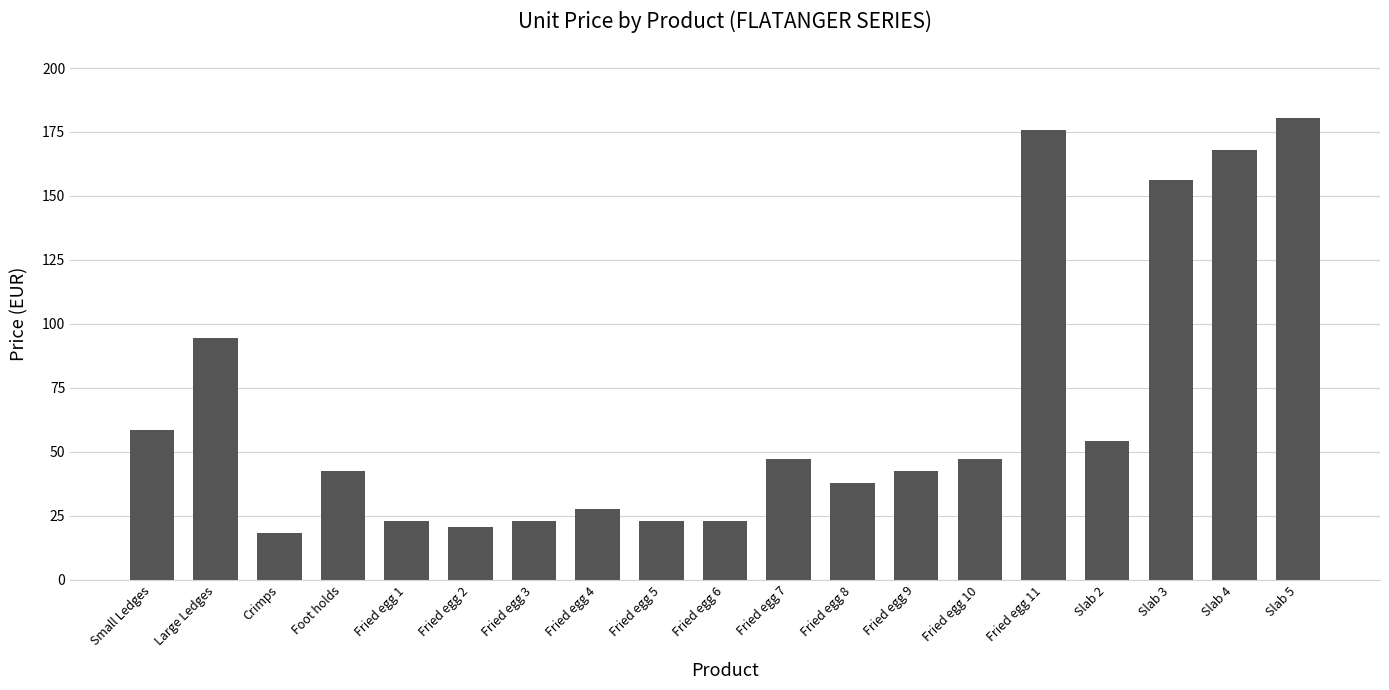

The value at Fried egg 9 is 55.7. True or false?

False